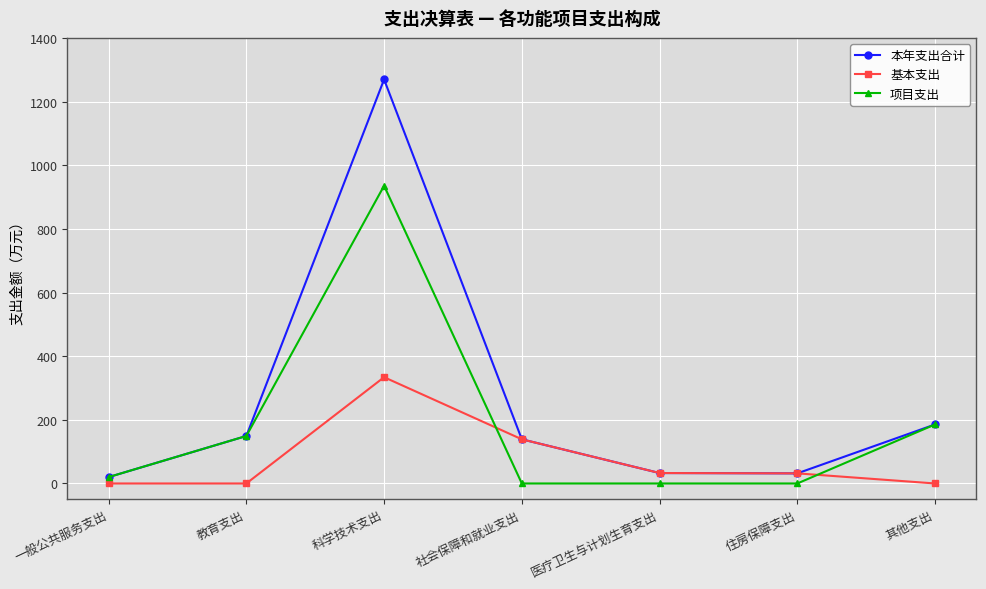

What is the label of the 1st point from the left?

一般公共服务支出